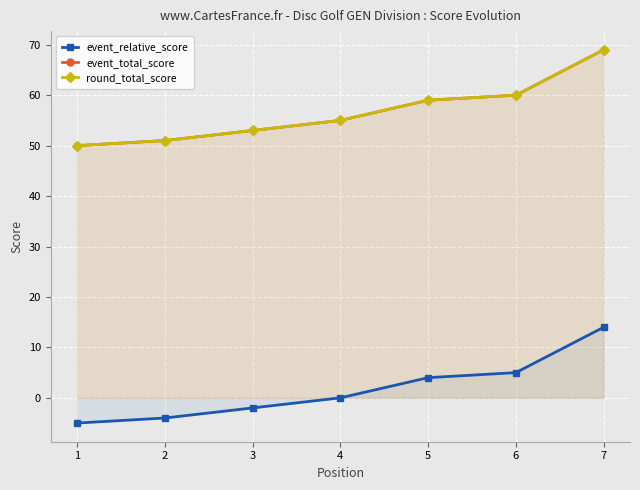

How many values in the event_total_score series exceed 55?

3